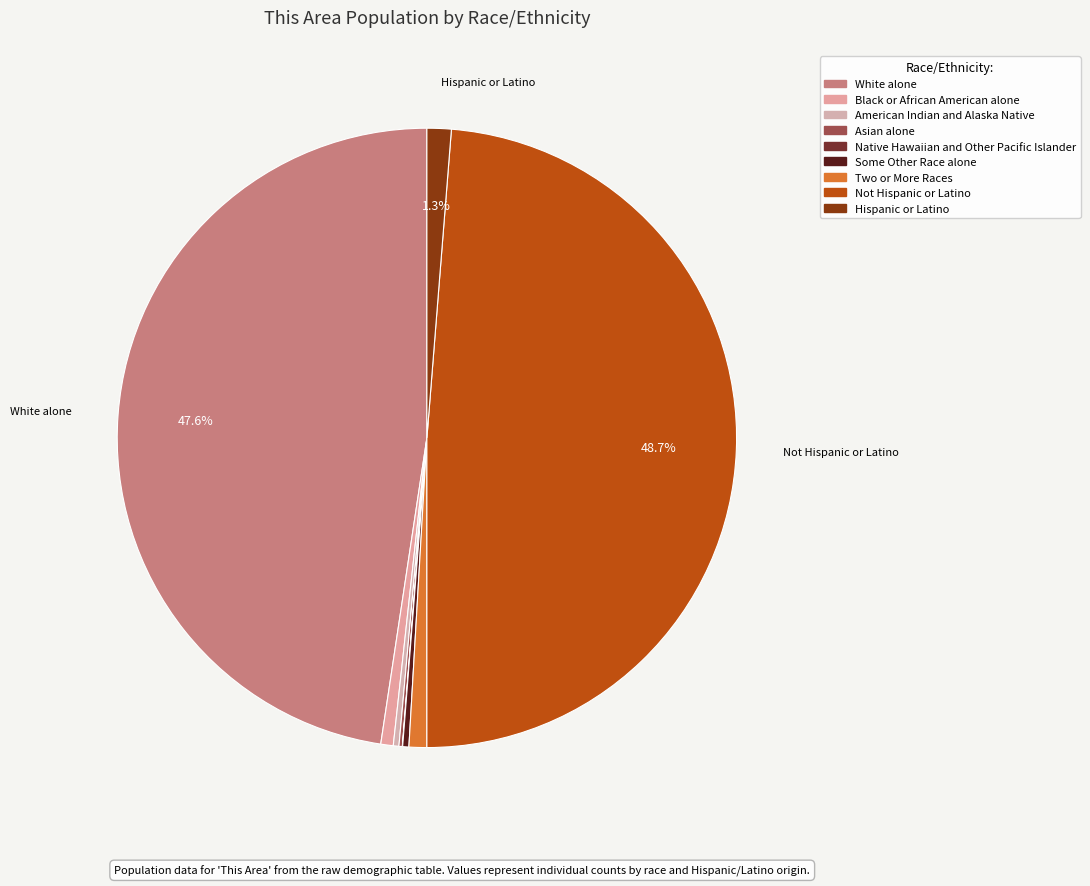

What portion of the pie excludes American Indian and Alaska Native?

99.7%